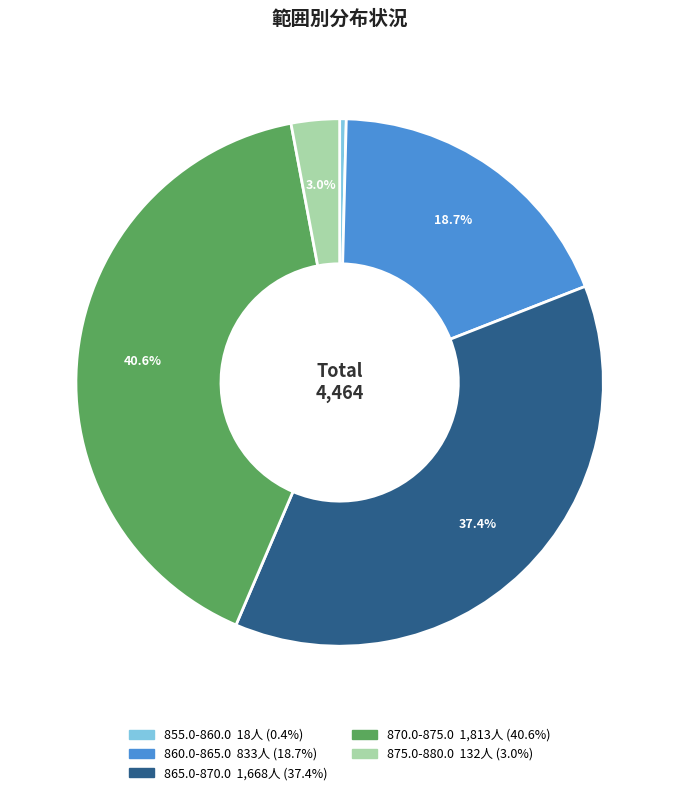

What portion of the pie excludes 875.0-880.0?

97.0%